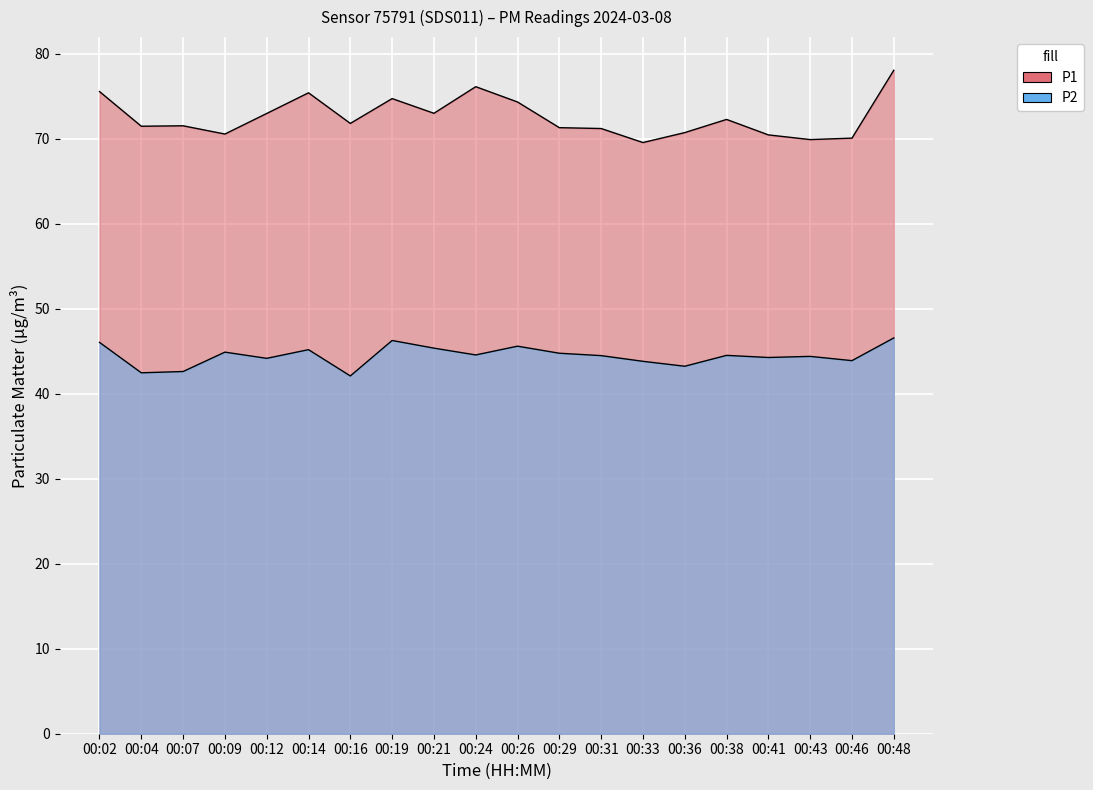

Rank the series by their average value, from lowest to highest.

P2, P1